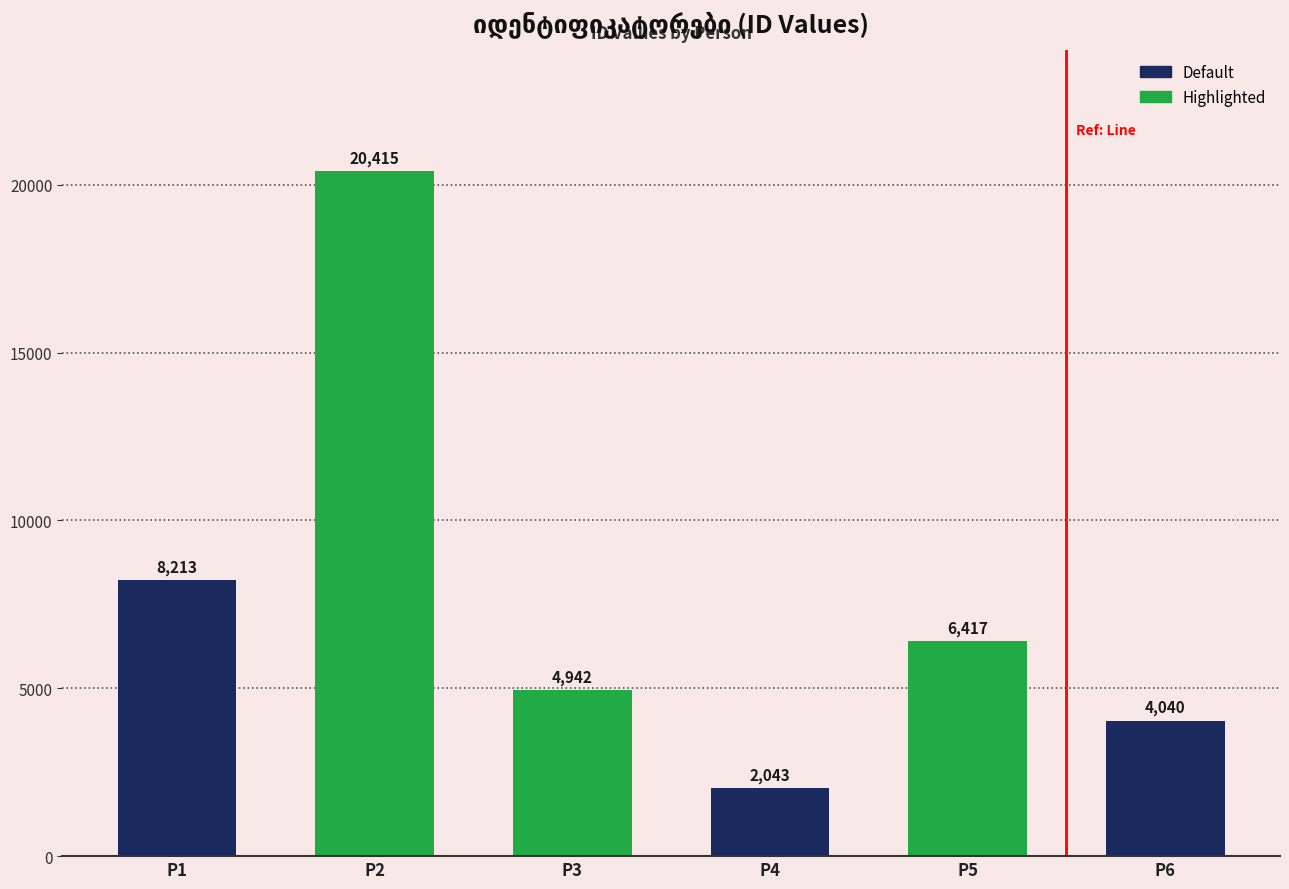

What is the sum of all values?

46070